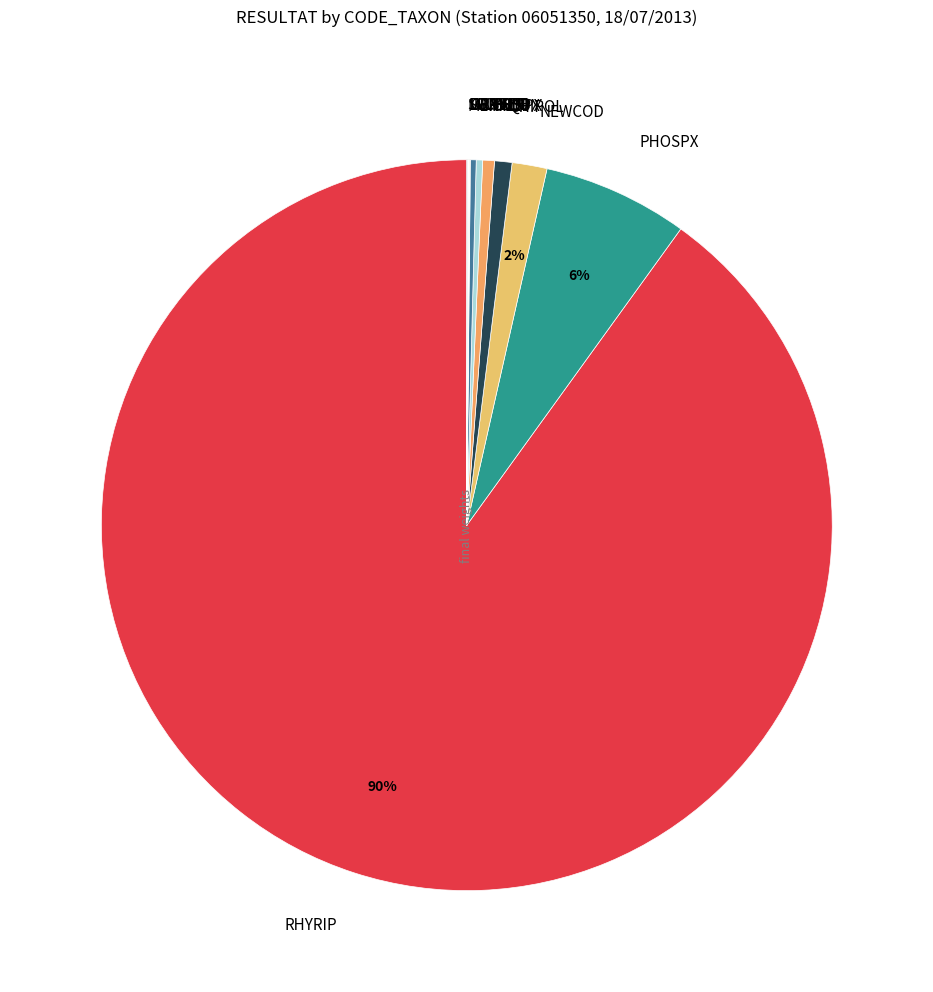

Combined, do HILSPX and NOSSPX account for over 50%?

No